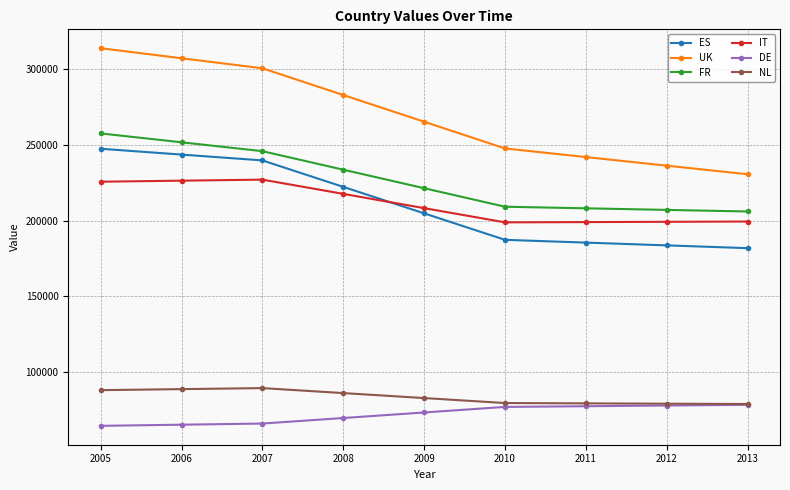

What is the difference between the maximum and second lowest values in the FR series?

50517